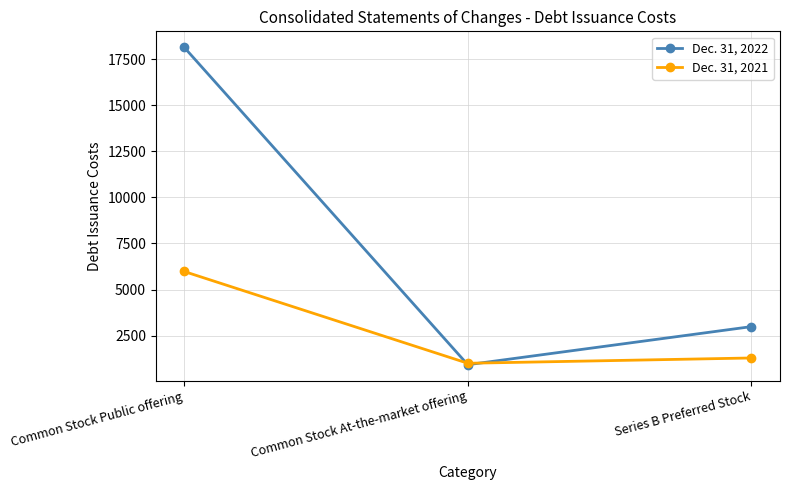

The value of Dec. 31, 2022 at Common Stock At-the-market offering is 926. True or false?

True